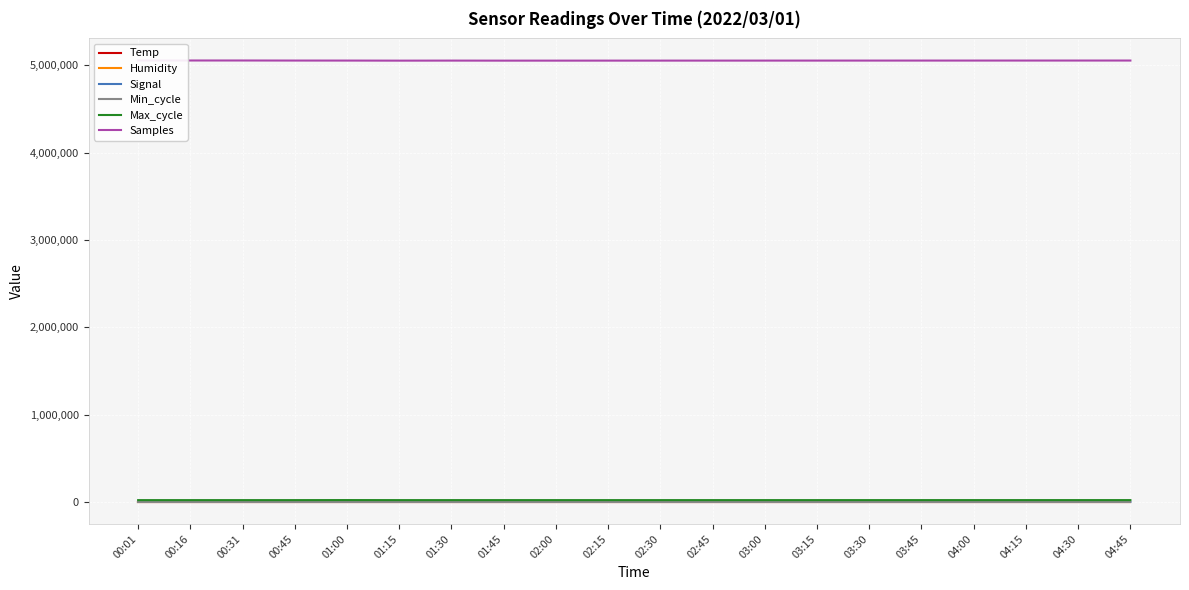

What is the label of the 4th point from the left?

00:45